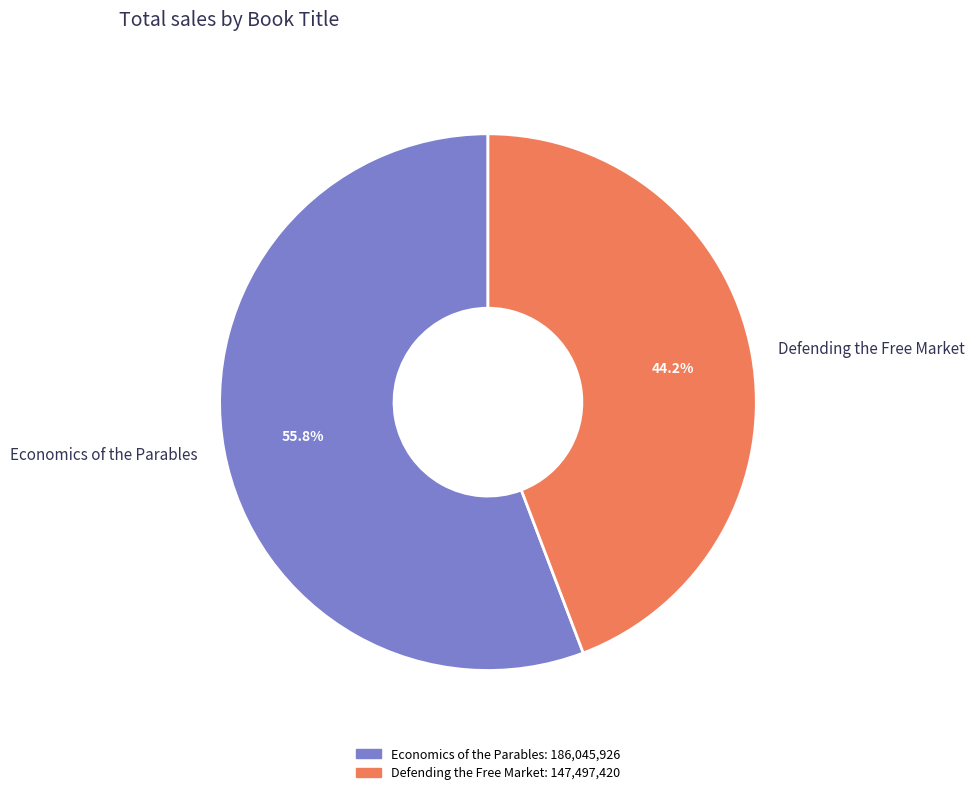

Does Defending the Free Market account for over 50% of the chart?

No